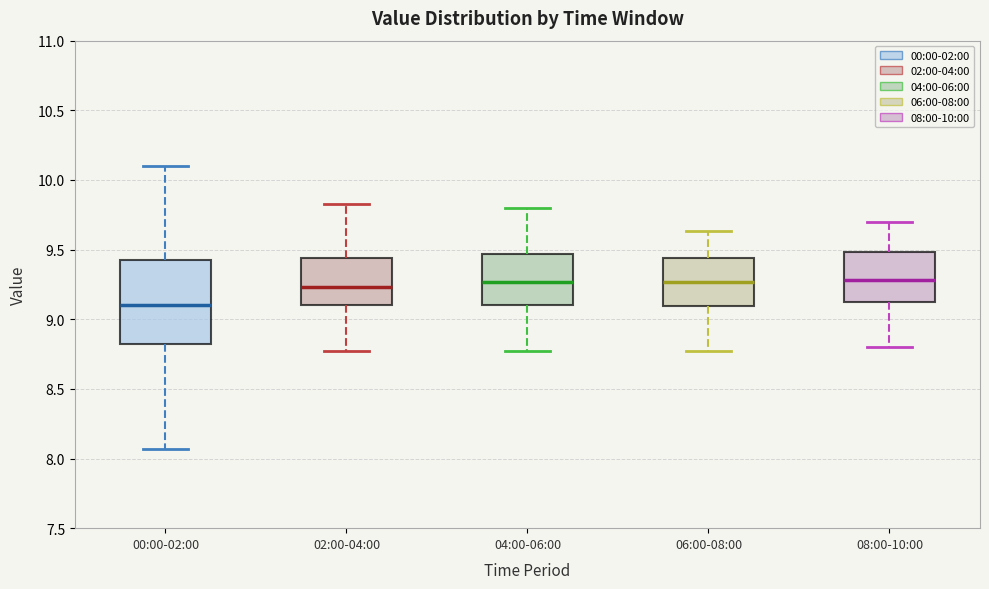

Which box is the tallest, from its lower edge to its upper edge?

00:00-02:00